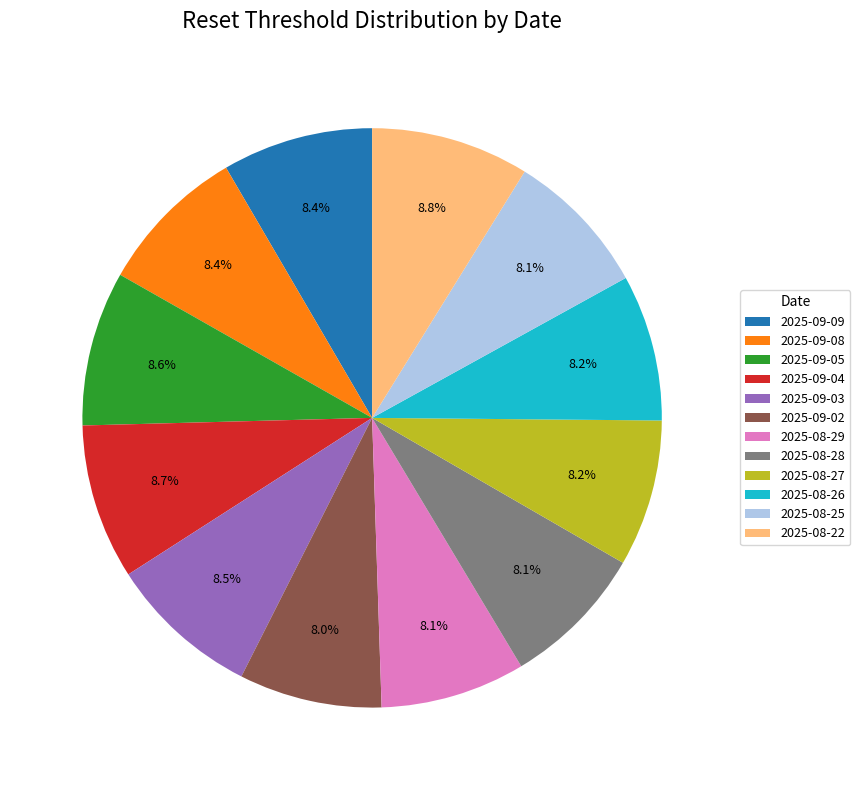

To the nearest percent, what percentage of the pie is 2025-09-08?

8%